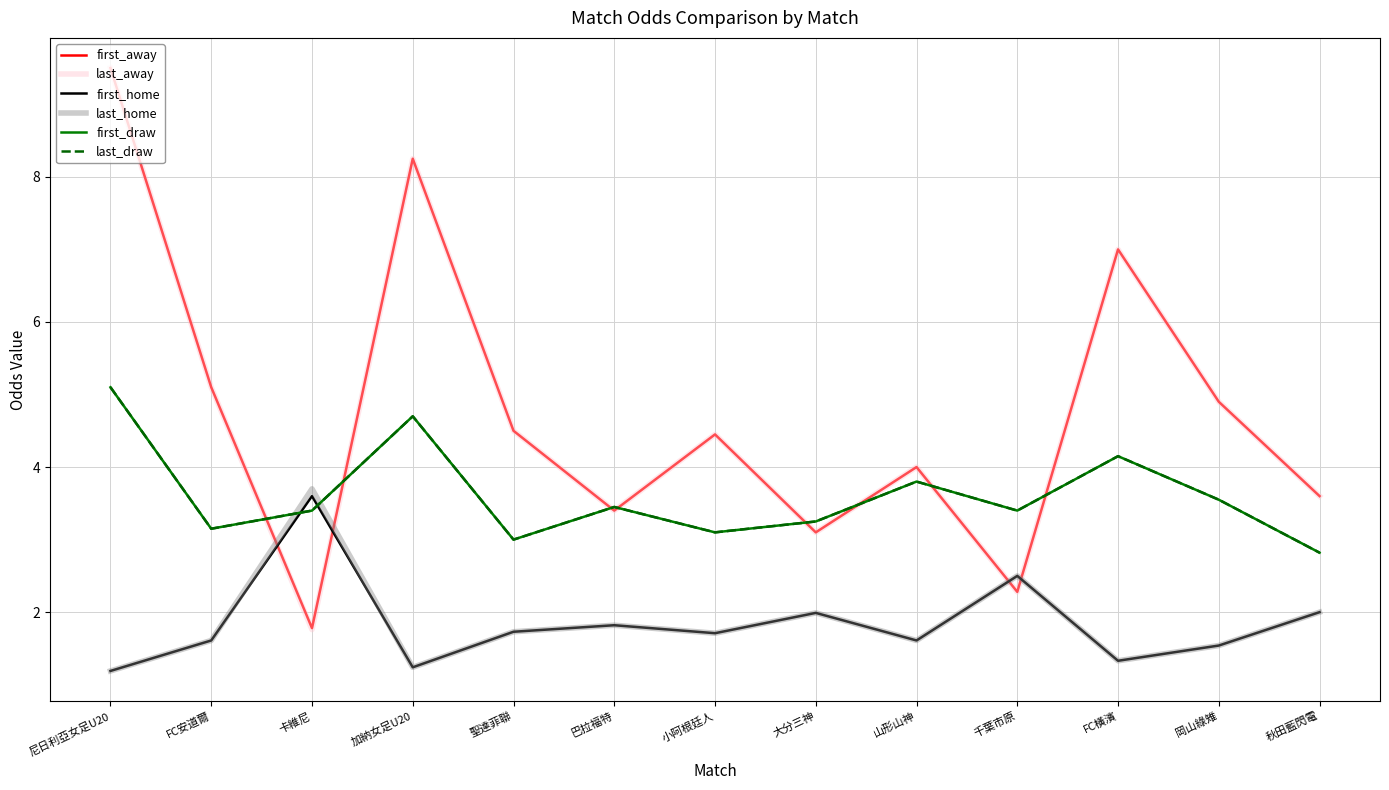

Does the chart display data point markers on the line(s)?

No